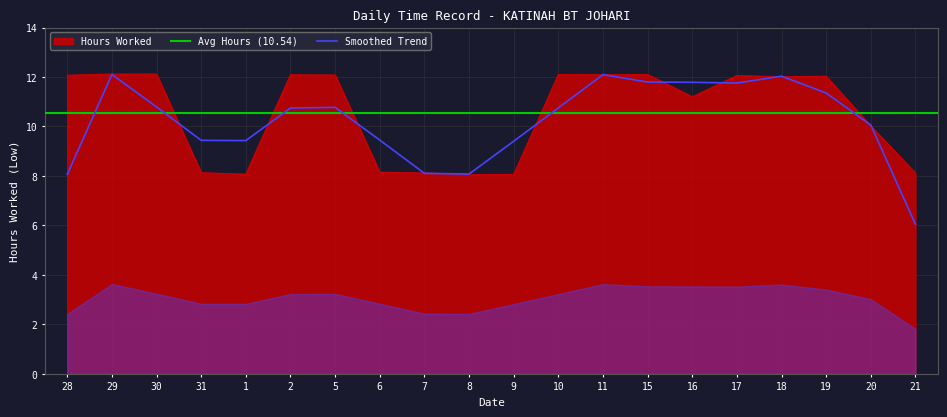

Where is the data nearest to the value 10?

20